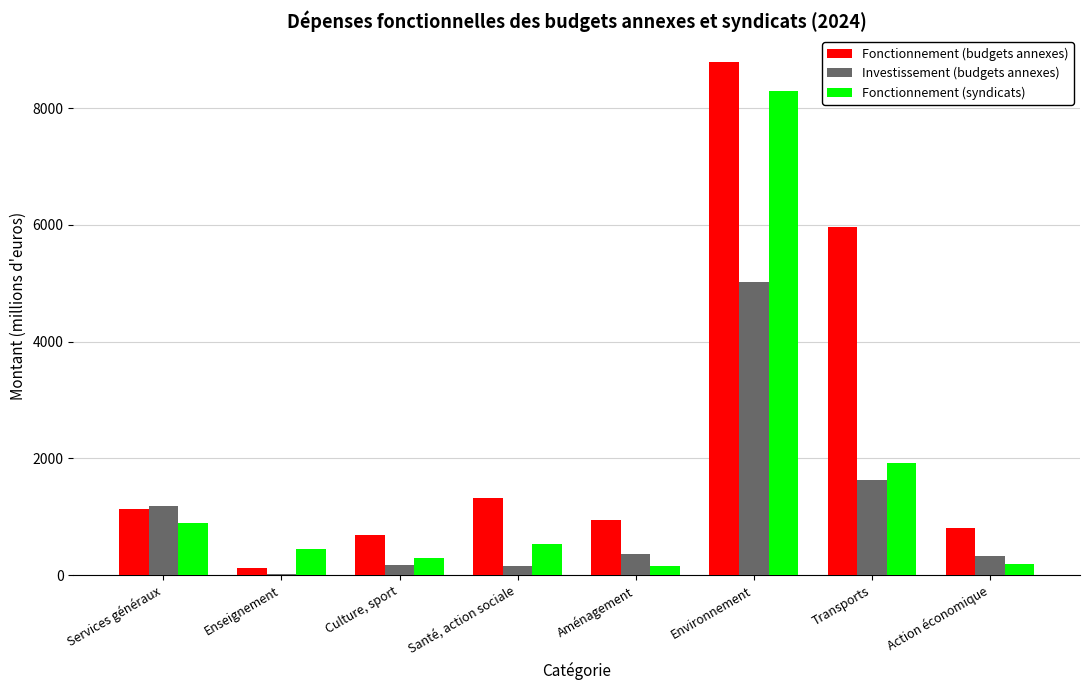

Count the number of data series in this chart.

3